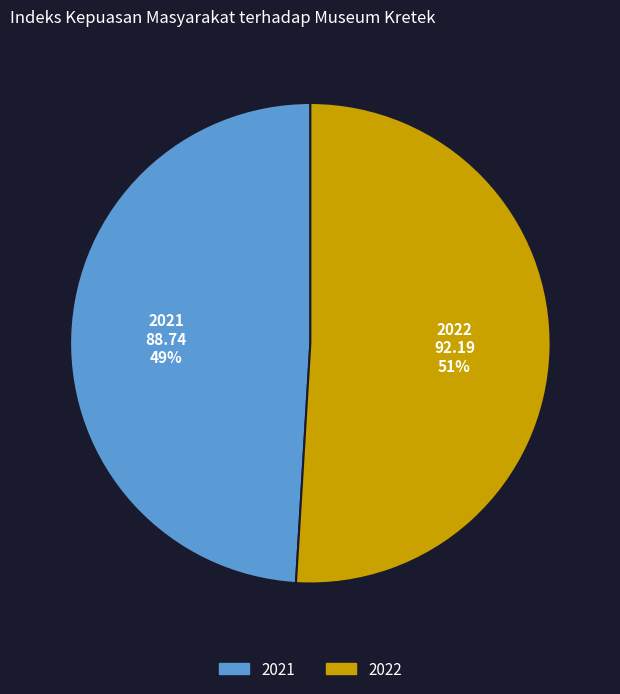

What percentage is the 2021 slice, to the nearest percent?

49%